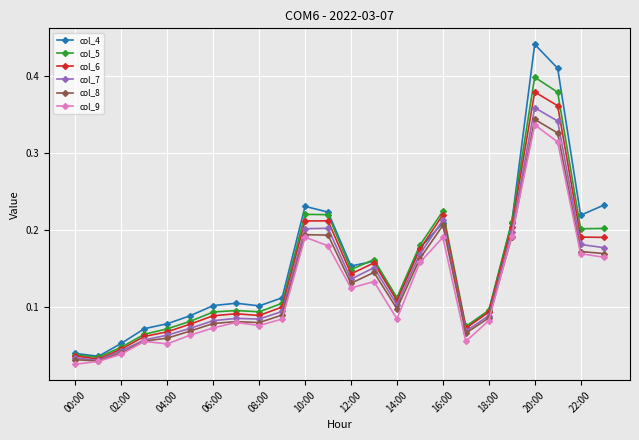

Rank the series by their average value, from highest to lowest.

col_4, col_5, col_6, col_7, col_8, col_9